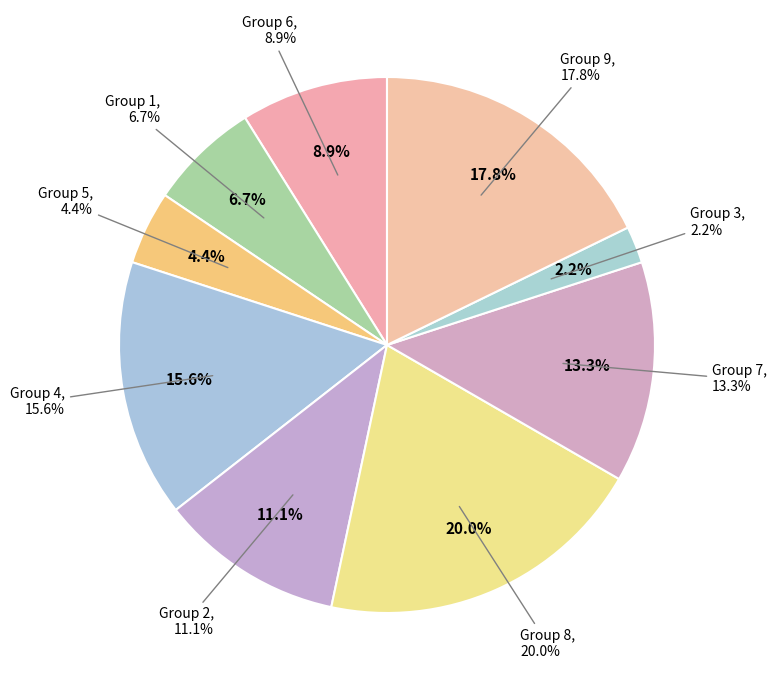

To the nearest percent, what is the difference between the largest and smallest slice percentages?

18%